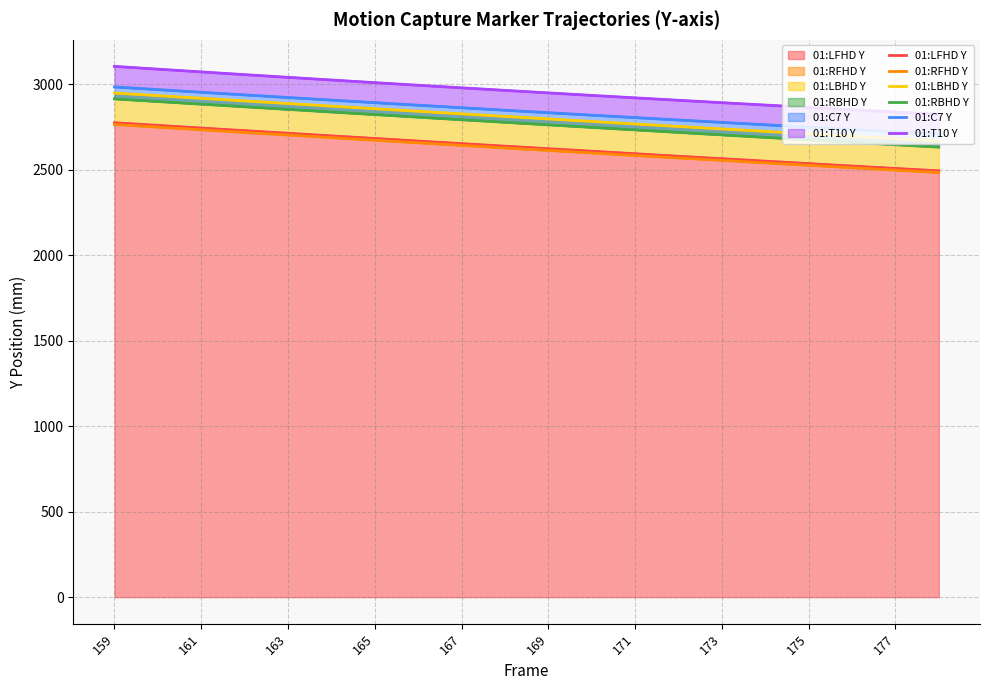

True or false: 01:LFHD Y has more than 0 interior local peaks.

False